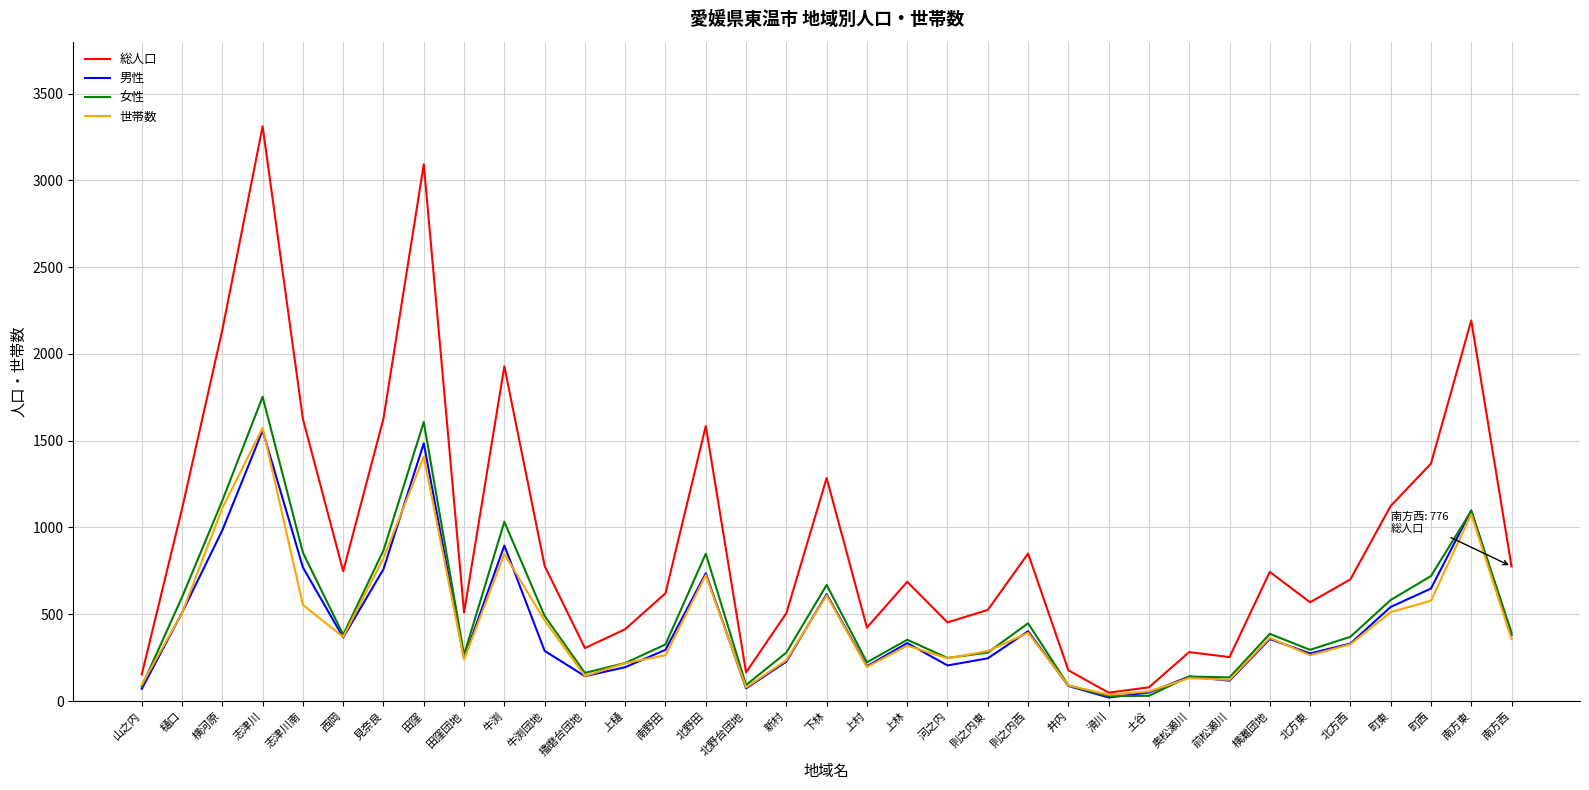

The 世帯数 series shows 335 at 志津川南. True or false?

False